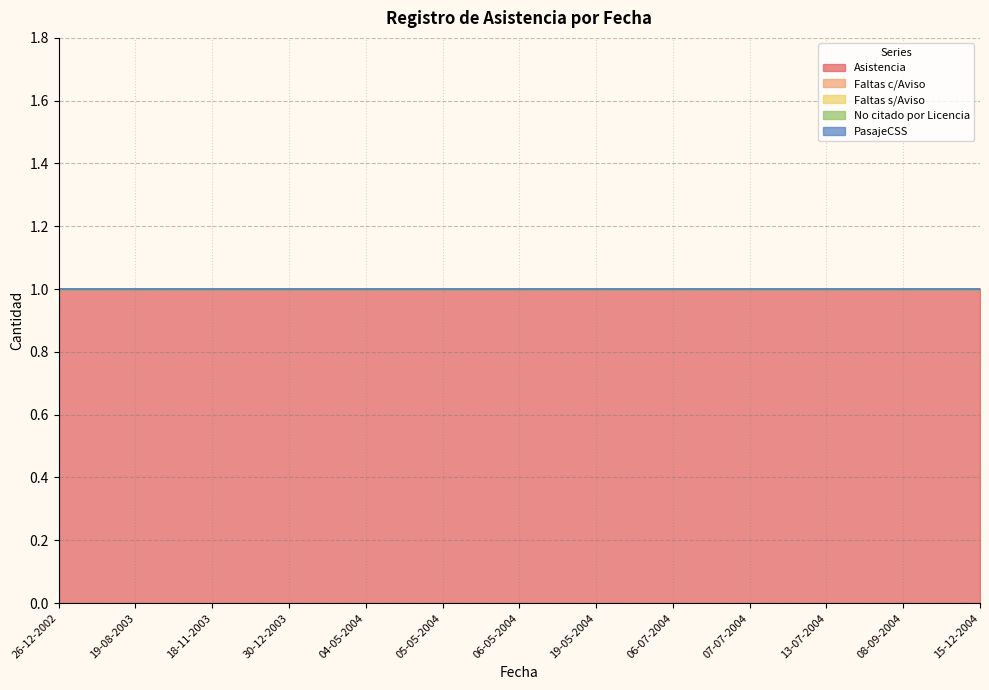

True or false: Faltas s/Aviso and Asistencia intersect in this chart.

False